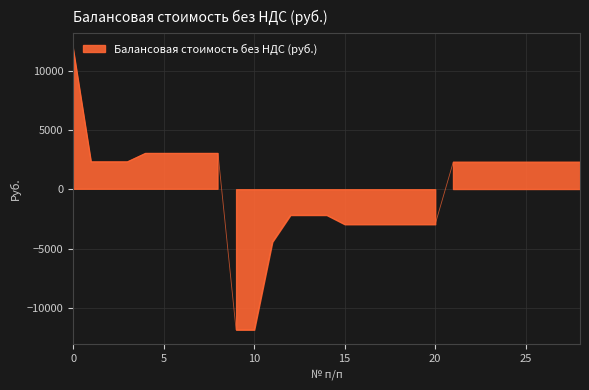

What is the minimum value shown in the chart?

-11831.9